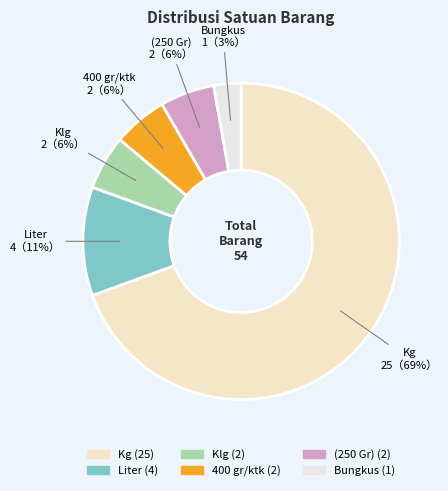

How many slices are in this pie chart?

6